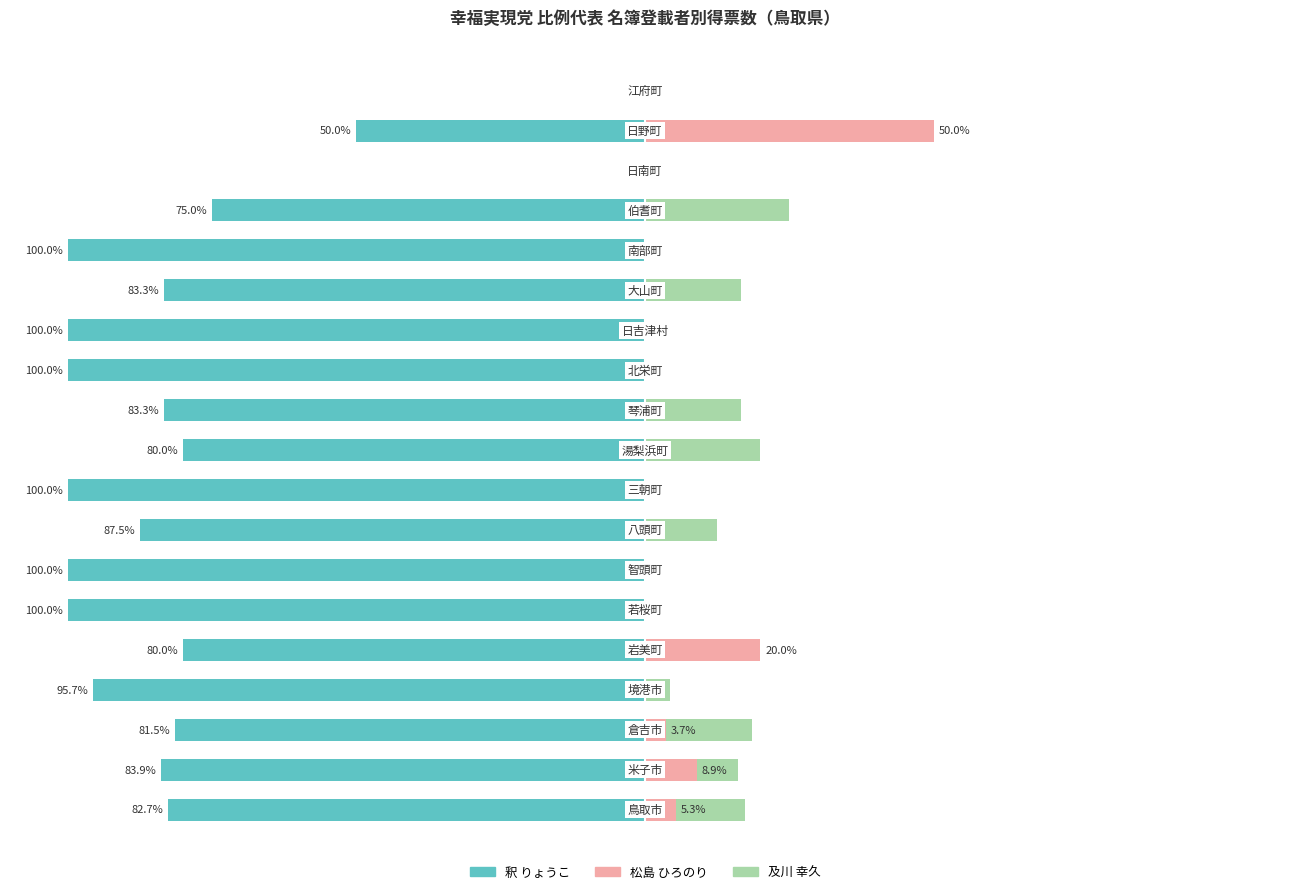

Which series has the largest range (max minus min)?

釈 りょうこ